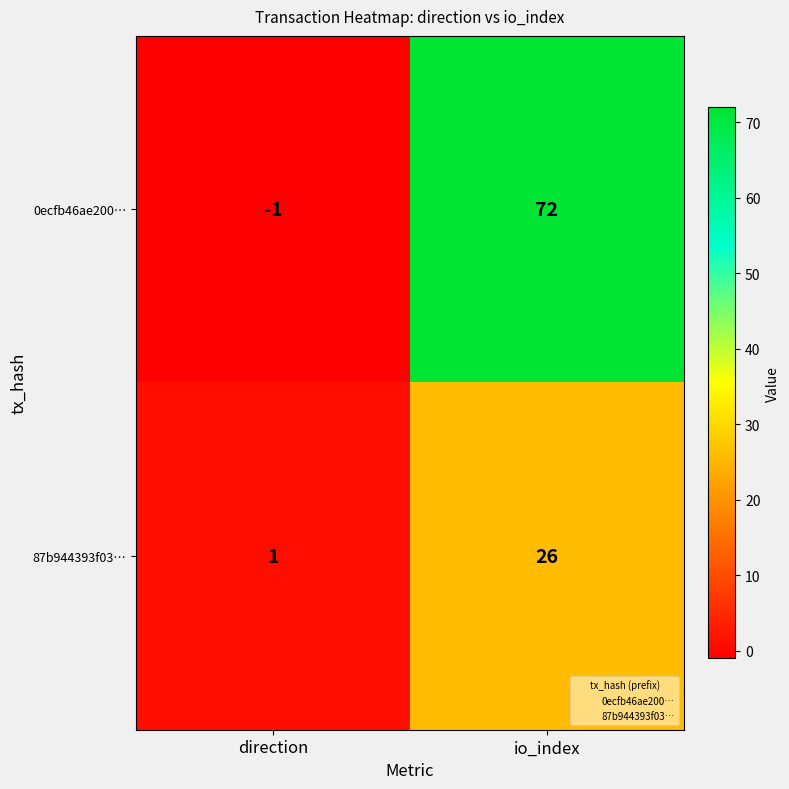

Which series has the widest spread of values?

0ecfb46ae200…